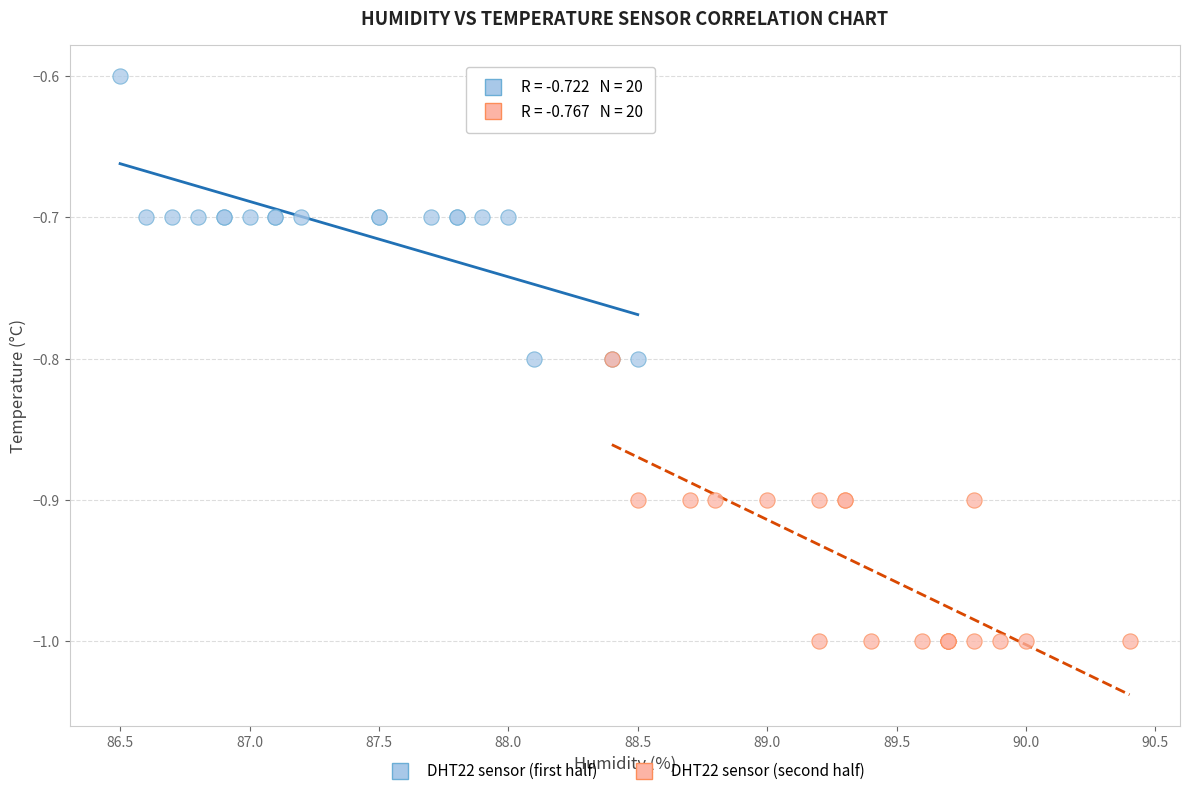

Which series contains the lowest Y value?

DHT22 sensor (second half)